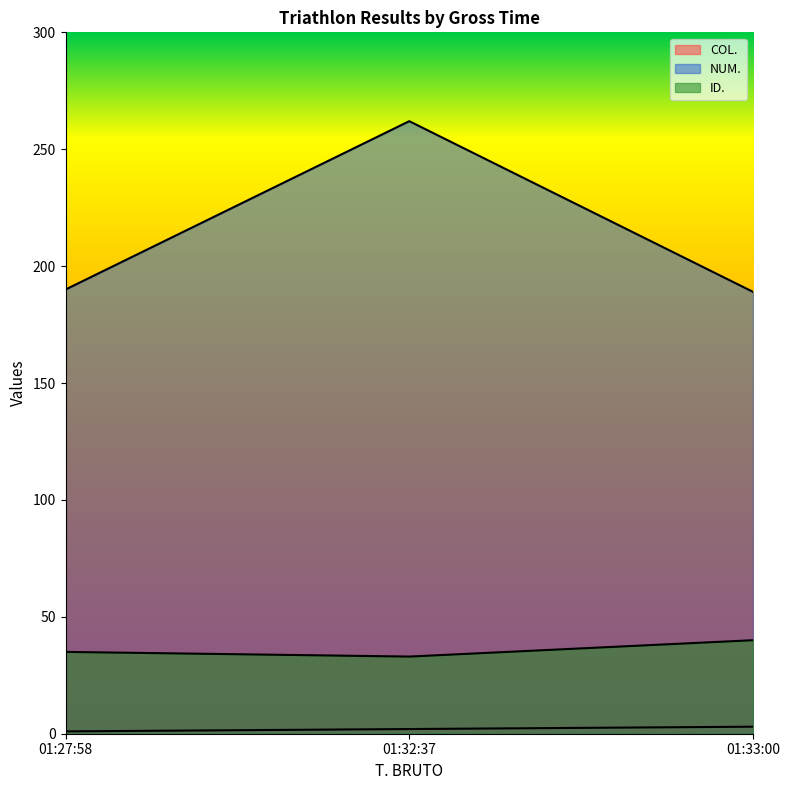

Is it true that NUM. equals 377 at 01:32:37?

False